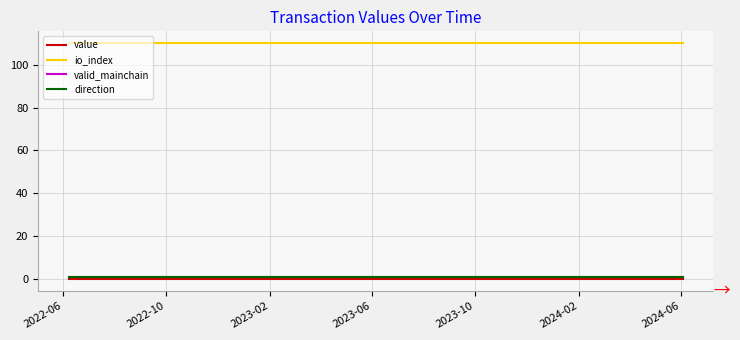

True or false: direction and valid_mainchain intersect in this chart.

False